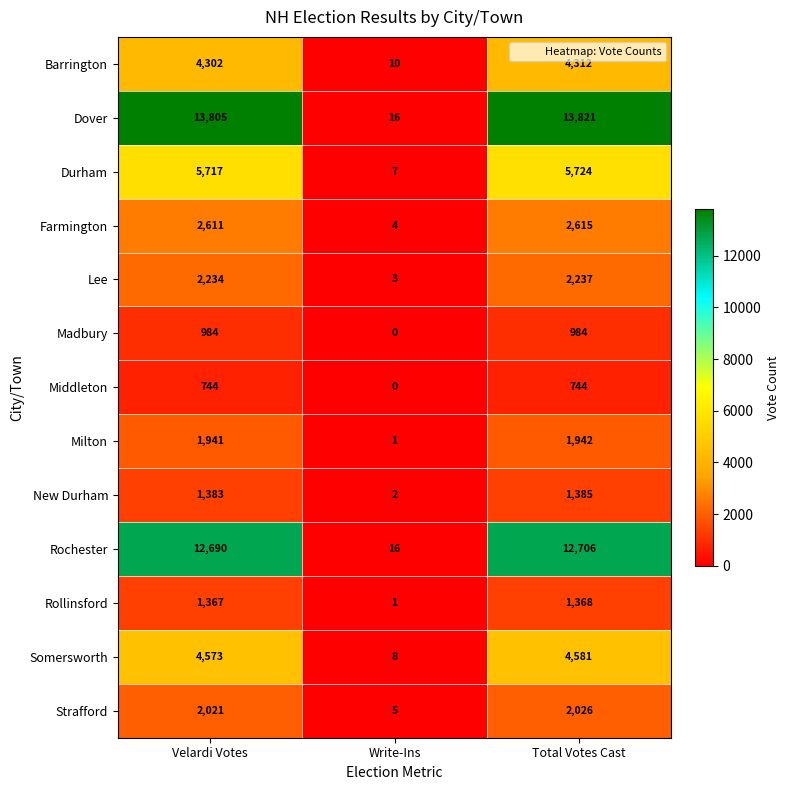

What is the lowest value of the Strafford series?

5